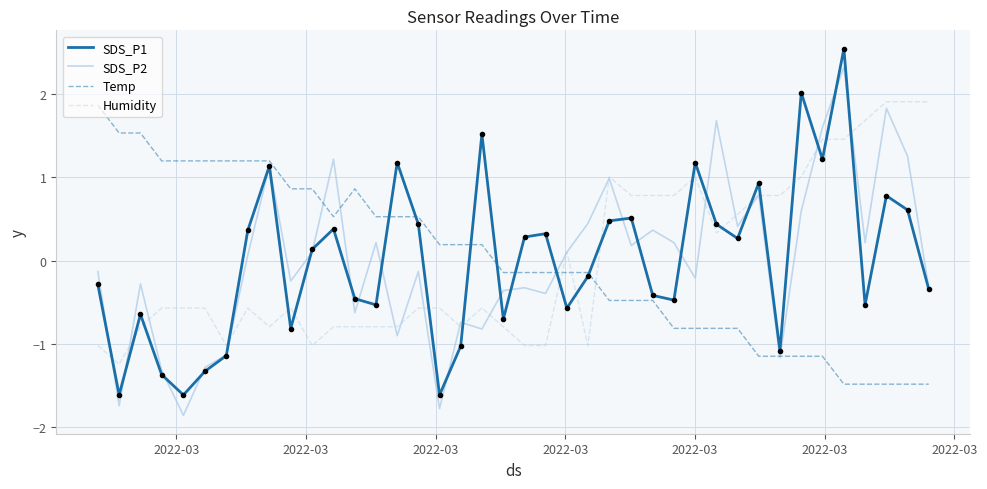

What is the maximum value shown in the chart?

2.5